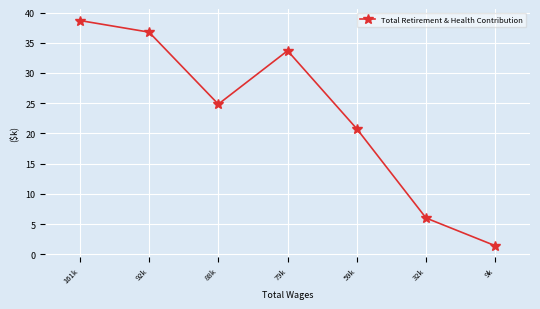

Between 92k and 79k, which is larger?

92k